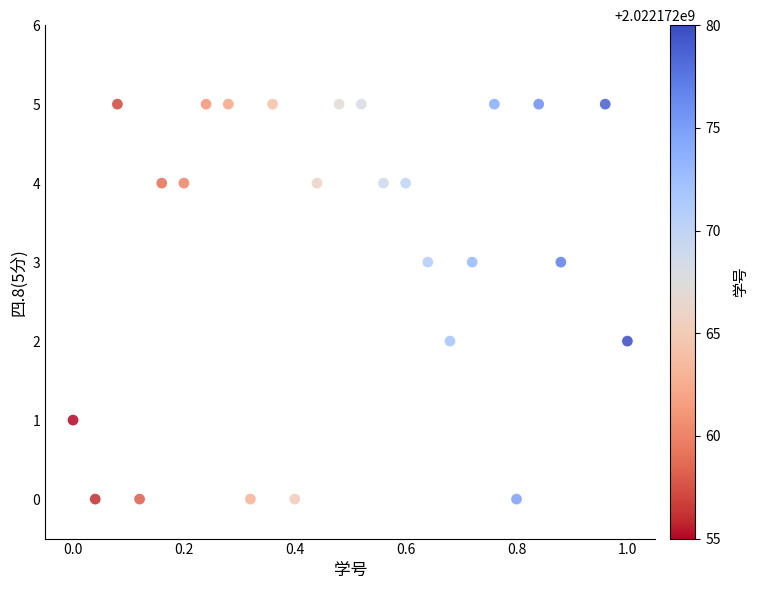

What is the range of Y values (max minus min)?

5